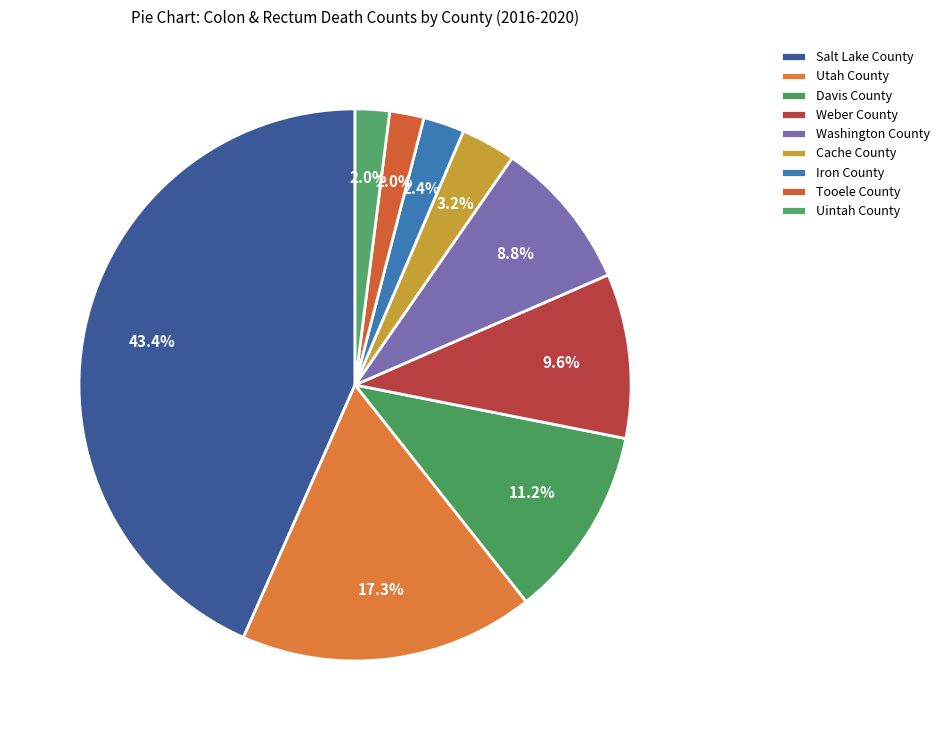

Count the number of slices in the pie.

9